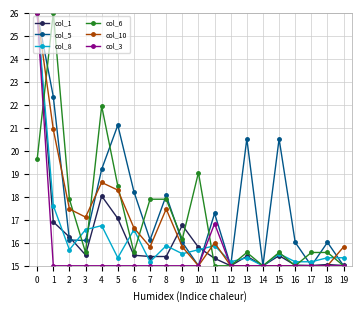

Is the value of col_6 at 3 greater than the value of col_8 at 18?

Yes